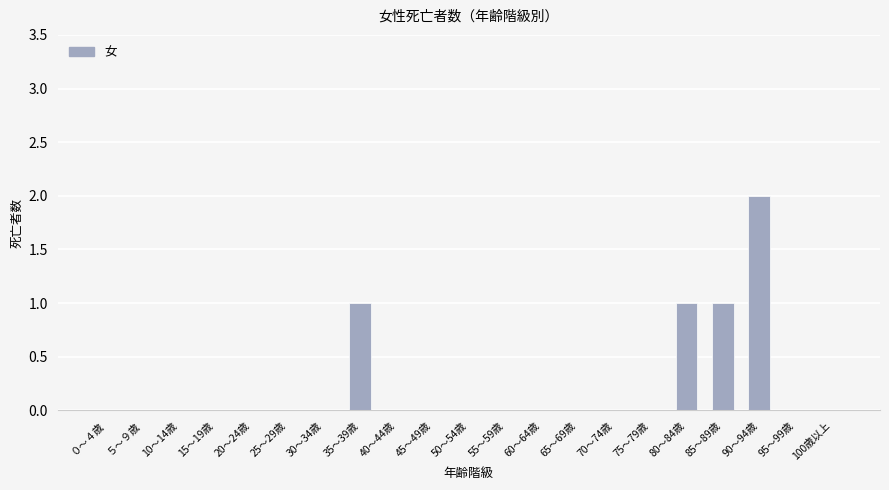

The value at 70～74歳 is 0. True or false?

True